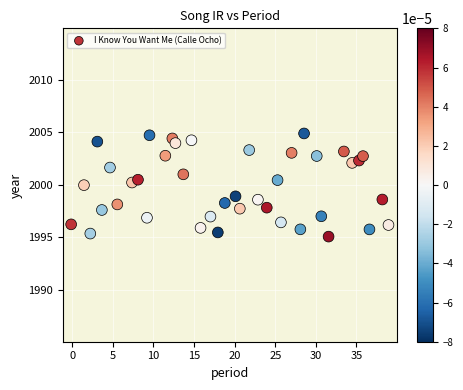

What is the range of Y values (max minus min)?

9.8